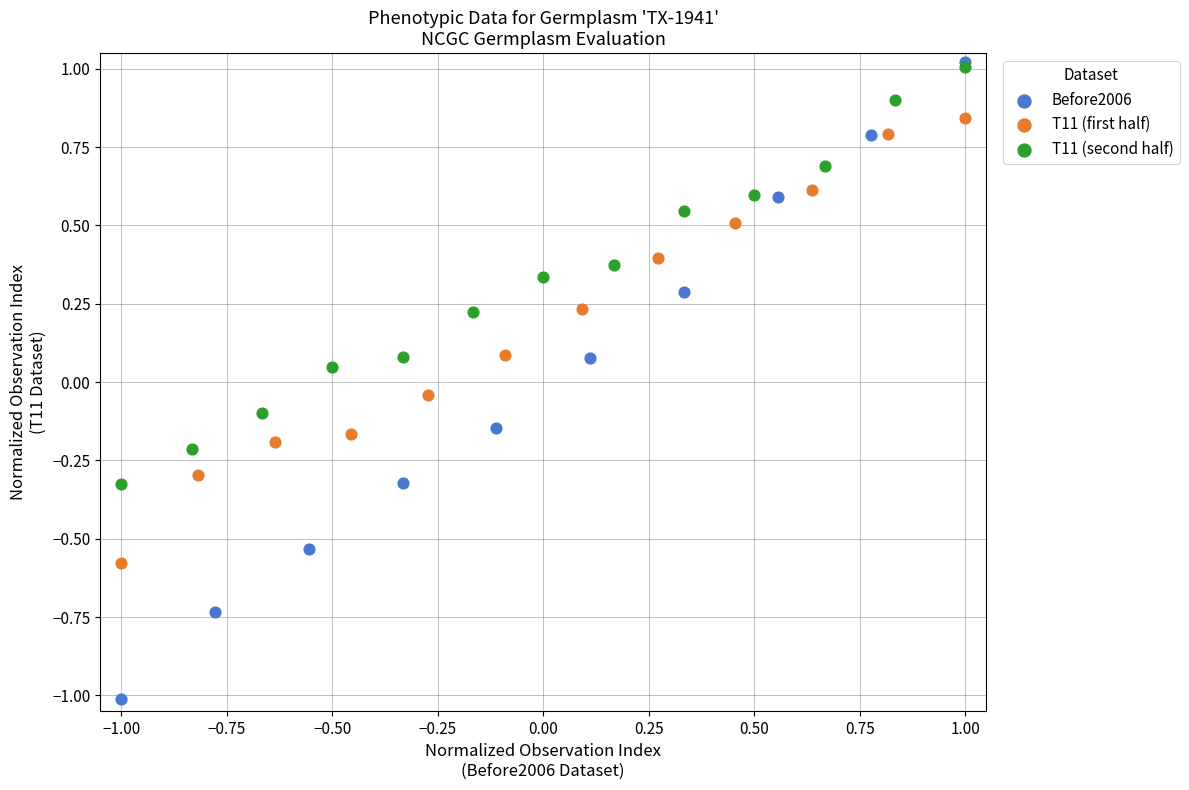

Which series has the widest spread of Y values?

Before2006